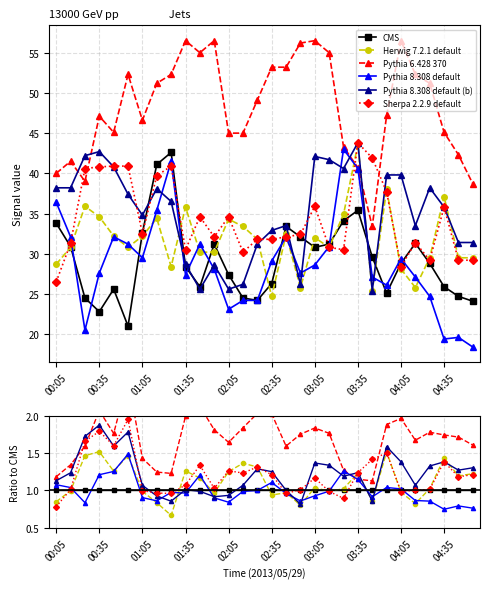

True or false: Herwig 7.2.1 default has more than 0 points higher than both neighbors.

True